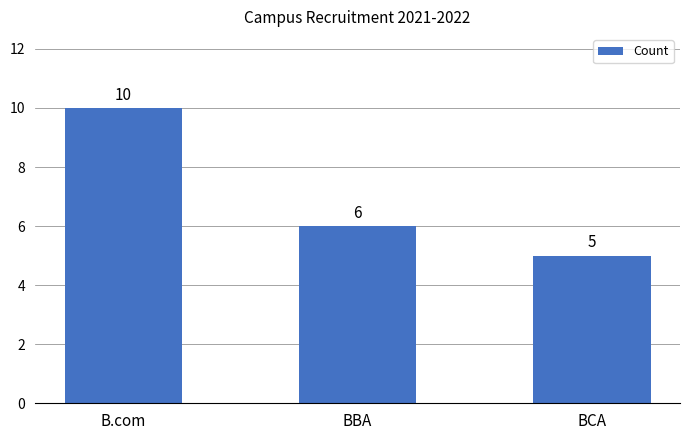

What is the ratio of the value at BCA to the value at BBA?

0.8